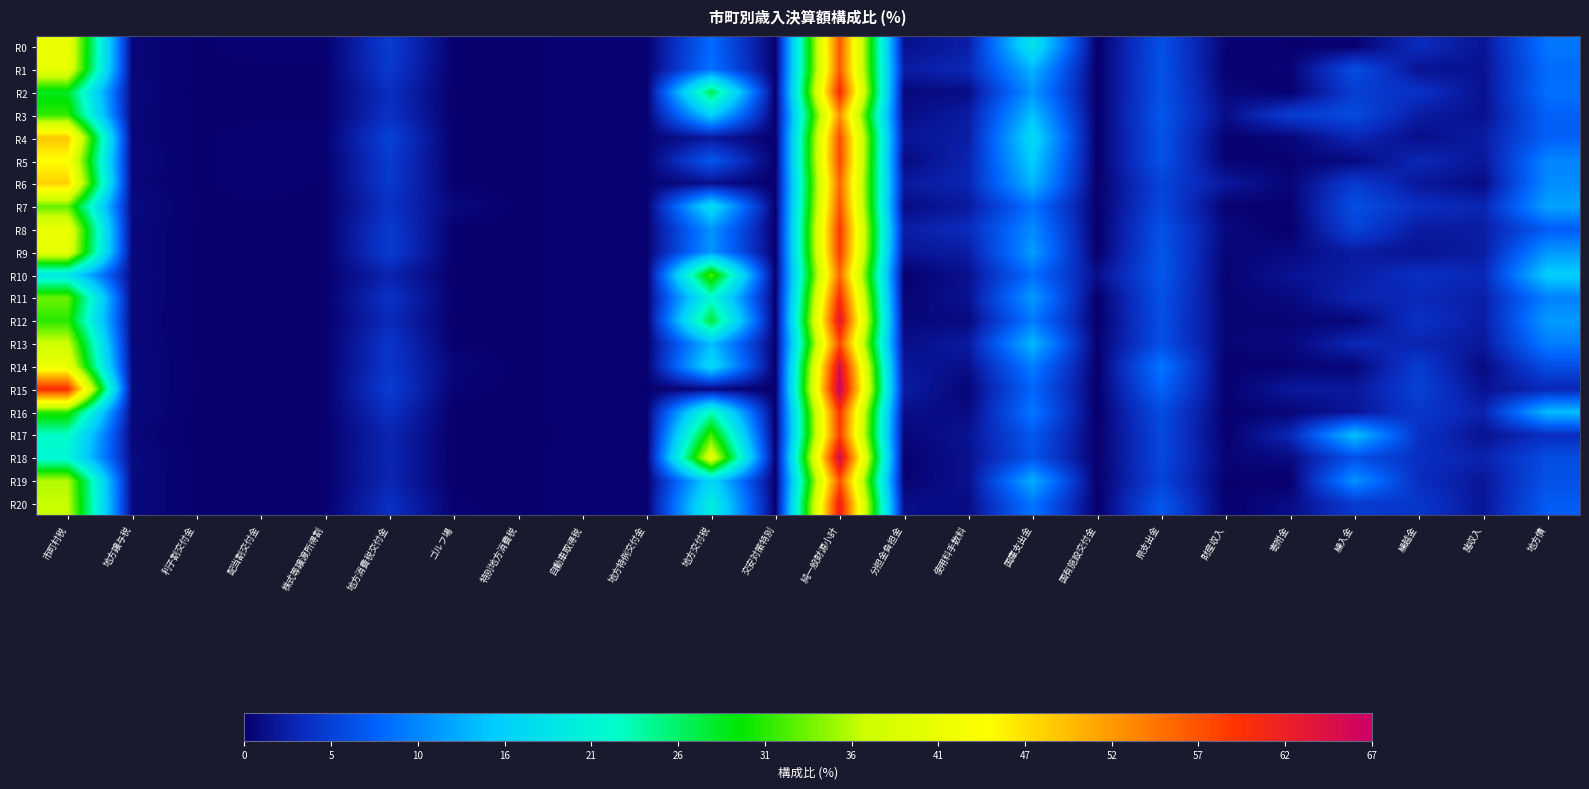

Reading left to right, what are all the values shown in this chart?

R0: 市町村税=41.6	地方譲与税=0.6	利子割交付金=0.1	配当割交付金=0.2	株式等譲渡所得割=0.2	地方消費税交付金=4.8	ゴルフ場=0.1	特別地方消費税=0.0	自動車取得税=0.3	地方特例交付金=0.2	地方交付税=8.4	交安対策特別=0.0	純一般財源小計=56.5	分担金負担金=1.4	使用料手数料=2.5	国庫支出金=18.2	国有施設交付金=0.0	県支出金=6.4	財産収入=0.4	寄附金=0.1	繰入金=0.2	繰越金=3.5	諸収入=1.7	地方債=9.2
R1: 市町村税=41.2	地方譲与税=0.6	利子割交付金=0.1	配当割交付金=0.1	株式等譲渡所得割=0.1	地方消費税交付金=4.6	ゴルフ場=0.0	特別地方消費税=0.0	自動車取得税=0.3	地方特例交付金=0.2	地方交付税=8.9	交安対策特別=0.0	純一般財源小計=56.2	分担金負担金=2.3	使用料手数料=3.2	国庫支出金=13.4	国有施設交付金=0.0	県支出金=6.6	財産収入=0.2	寄附金=0.3	繰入金=6.2	繰越金=1.6	諸収入=1.5	地方債=8.5
R2: 市町村税=28.4	地方譲与税=0.7	利子割交付金=0.0	配当割交付金=0.1	株式等譲渡所得割=0.1	地方消費税交付金=3.7	ゴルフ場=0.0	特別地方消費税=0.0	自動車取得税=0.3	地方特例交付金=0.1	地方交付税=26.8	交安対策特別=0.0	純一般財源小計=60.3	分担金負担金=0.7	使用料手数料=1.1	国庫支出金=11.3	国有施設交付金=0.0	県支出金=6.6	財産収入=0.7	寄附金=0.1	繰入金=4.9	繰越金=4.0	諸収入=1.5	地方債=8.8
R3: 市町村税=31.4	地方譲与税=0.6	利子割交付金=0.1	配当割交付金=0.1	株式等譲渡所得割=0.1	地方消費税交付金=3.9	ゴルフ場=0.0	特別地方消費税=0.0	自動車取得税=0.3	地方特例交付金=0.2	地方交付税=15.6	交安対策特別=0.0	純一般財源小計=52.3	分担金負担金=1.1	使用料手数料=2.3	国庫支出金=14.1	国有施設交付金=0.0	県支出金=6.9	財産収入=1.2	寄附金=4.8	繰入金=5.9	繰越金=2.3	諸収入=1.4	地方債=7.7
R4: 市町村税=48.5	地方譲与税=0.6	利子割交付金=0.1	配当割交付金=0.2	株式等譲渡所得割=0.2	地方消費税交付金=5.3	ゴルフ場=0.0	特別地方消費税=0.0	自動車取得税=0.3	地方特例交付金=0.3	地方交付税=1.9	交安対策特別=0.0	純一般財源小計=57.3	分担金負担金=1.8	使用料手数料=2.4	国庫支出金=16.7	国有施設交付金=0.0	県支出金=6.6	財産収入=0.2	寄附金=0.6	繰入金=3.1	繰越金=1.2	諸収入=2.3	地方債=7.7
R5: 市町村税=44.1	地方譲与税=0.7	利子割交付金=0.1	配当割交付金=0.2	株式等譲渡所得割=0.2	地方消費税交付金=4.7	ゴルフ場=0.0	特別地方消費税=0.0	自動車取得税=0.3	地方特例交付金=0.3	地方交付税=7.0	交安対策特別=0.0	純一般財源小計=57.6	分担金負担金=0.9	使用料手数料=2.9	国庫支出金=15.2	国有施設交付金=0.0	県支出金=6.6	財産収入=0.3	寄附金=0.3	繰入金=0.8	繰越金=3.2	諸収入=1.9	地方債=10.2
R6: 市町村税=47.7	地方譲与税=0.6	利子割交付金=0.1	配当割交付金=0.2	株式等譲渡所得割=0.1	地方消費税交付金=4.6	ゴルフ場=0.1	特別地方消費税=0.0	自動車取得税=0.3	地方特例交付金=0.3	地方交付税=1.3	交安対策特別=0.0	純一般財源小計=55.3	分担金負担金=2.2	使用料手数料=3.0	国庫支出金=13.5	国有施設交付金=0.0	県支出金=5.4	財産収入=2.0	寄附金=0.4	繰入金=4.8	繰越金=2.0	諸収入=1.0	地方債=10.6
R7: 市町村税=33.2	地方譲与税=0.9	利子割交付金=0.1	配当割交付金=0.1	株式等譲渡所得割=0.1	地方消費税交付金=3.9	ゴルフ場=0.8	特別地方消費税=0.0	自動車取得税=0.3	地方特例交付金=0.2	地方交付税=17.2	交安対策特別=0.0	純一般財源小計=56.8	分担金負担金=1.0	使用料手数料=2.1	国庫支出金=8.9	国有施設交付金=0.0	県支出金=5.7	財産収入=0.2	寄附金=0.2	繰入金=6.3	繰越金=3.7	諸収入=3.0	地方債=12.1
R8: 市町村税=41.6	地方譲与税=0.7	利子割交付金=0.1	配当割交付金=0.1	株式等譲渡所得割=0.1	地方消費税交付金=4.7	ゴルフ場=0.0	特別地方消費税=0.0	自動車取得税=0.3	地方特例交付金=0.2	地方交付税=11.1	交安対策特別=0.0	純一般財源小計=59.0	分担金負担金=2.4	使用料手数料=3.5	国庫支出金=10.6	国有施設交付金=0.0	県支出金=6.6	財産収入=0.8	寄附金=0.0	繰入金=5.3	繰越金=2.2	諸収入=2.3	地方債=7.4
R9: 市町村税=40.8	地方譲与税=0.7	利子割交付金=0.1	配当割交付金=0.1	株式等譲渡所得割=0.1	地方消費税交付金=4.8	ゴルフ場=0.1	特別地方消費税=0.0	自動車取得税=0.3	地方特例交付金=0.2	地方交付税=11.3	交安対策特別=0.0	純一般財源小計=58.6	分担金負担金=1.7	使用料手数料=2.3	国庫支出金=11.7	国有施設交付金=0.0	県支出金=6.8	財産収入=0.5	寄附金=0.8	繰入金=2.3	繰越金=1.6	諸収入=2.3	地方債=11.4
R10: 市町村税=18.4	地方譲与税=0.8	利子割交付金=0.0	配当割交付金=0.1	株式等譲渡所得割=0.1	地方消費税交付金=2.8	ゴルフ場=0.0	特別地方消費税=0.0	自動車取得税=0.3	地方特例交付金=0.1	地方交付税=32.5	交安対策特別=0.0	純一般財源小計=55.1	分担金負担金=0.1	使用料手数料=1.4	国庫支出金=8.6	国有施設交付金=1.3	県支出金=6.9	財産収入=0.3	寄附金=1.6	繰入金=2.4	繰越金=3.8	諸収入=3.2	地方債=15.3
R11: 市町村税=33.4	地方譲与税=0.7	利子割交付金=0.1	配当割交付金=0.1	株式等譲渡所得割=0.1	地方消費税交付金=4.0	ゴルフ場=0.1	特別地方消費税=0.0	自動車取得税=0.3	地方特例交付金=0.2	地方交付税=21.4	交安対策特別=0.0	純一般財源小計=60.2	分担金負担金=0.4	使用料手数料=1.5	国庫支出金=11.6	国有施設交付金=0.0	県支出金=6.5	財産収入=0.4	寄附金=0.8	繰入金=2.9	繰越金=3.2	諸収入=2.5	地方債=9.9
R12: 市町村税=31.0	地方譲与税=0.7	利子割交付金=0.0	配当割交付金=0.1	株式等譲渡所得割=0.1	地方消費税交付金=3.3	ゴルフ場=0.0	特別地方消費税=0.0	自動車取得税=0.3	地方特例交付金=0.1	地方交付税=27.7	交安対策特別=0.0	純一般財源小計=63.4	分担金負担金=0.7	使用料手数料=0.8	国庫支出金=9.4	国有施設交付金=0.0	県支出金=6.3	財産収入=0.5	寄附金=0.4	繰入金=0.6	繰越金=4.0	諸収入=2.3	地方債=11.6
R13: 市町村税=37.4	地方譲与税=0.7	利子割交付金=0.1	配当割交付金=0.1	株式等譲渡所得割=0.1	地方消費税交付金=4.3	ゴルフ場=0.1	特別地方消費税=0.0	自動車取得税=0.3	地方特例交付金=0.2	地方交付税=14.0	交安対策特別=0.0	純一般財源小計=57.4	分担金負担金=1.2	使用料手数料=2.2	国庫支出金=13.6	国有施設交付金=0.1	県支出金=6.4	財産収入=0.5	寄附金=0.7	繰入金=3.2	繰越金=2.9	諸収入=2.0	地方債=9.7
R14: 市町村税=41.6	地方譲与税=0.8	利子割交付金=0.1	配当割交付金=0.1	株式等譲渡所得割=0.1	地方消費税交付金=4.3	ゴルフ場=0.6	特別地方消費税=0.0	自動車取得税=0.3	地方特例交付金=0.2	地方交付税=16.8	交安対策特別=0.0	純一般財源小計=65.0	分担金負担金=1.8	使用料手数料=1.3	国庫支出金=9.7	国有施設交付金=0.0	県支出金=9.2	財産収入=0.1	寄附金=0.3	繰入金=0.6	繰越金=4.8	諸収入=0.8	地方債=6.2
R15: 市町村税=59.9	地方譲与税=0.8	利子割交付金=0.1	配当割交付金=0.1	株式等譲渡所得割=0.1	地方消費税交付金=4.9	ゴルフ場=0.3	特別地方消費税=0.0	自動車取得税=0.3	地方特例交付金=0.1	地方交付税=0.6	交安対策特別=0.0	純一般財源小計=67.2	分担金負担金=2.3	使用料手数料=0.5	国庫支出金=8.0	国有施設交付金=0.0	県支出金=7.9	財産収入=0.2	寄附金=2.0	繰入金=2.0	繰越金=5.2	諸収入=1.6	地方債=3.1
R16: 市町村税=31.1	地方譲与税=0.8	利子割交付金=0.0	配当割交付金=0.1	株式等譲渡所得割=0.1	地方消費税交付金=3.8	ゴルフ場=0.0	特別地方消費税=0.0	自動車取得税=0.3	地方特例交付金=0.2	地方交付税=22.9	交安対策特別=0.0	純一般財源小計=59.3	分担金負担金=1.2	使用料手数料=0.9	国庫支出金=9.2	国有施設交付金=0.0	県支出金=6.1	財産収入=0.1	寄附金=0.5	繰入金=1.8	繰越金=4.4	諸収入=2.7	地方債=13.8
R17: 市町村税=22.3	地方譲与税=0.6	利子割交付金=0.0	配当割交付金=0.1	株式等譲渡所得割=0.1	地方消費税交付金=3.0	ゴルフ場=0.0	特別地方消費税=0.0	自動車取得税=0.2	地方特例交付金=0.2	地方交付税=31.9	交安対策特別=0.0	純一般財源小計=58.4	分担金負担金=0.6	使用料手数料=1.6	国庫支出金=7.1	国有施設交付金=0.0	県支出金=5.8	財産収入=0.1	寄附金=3.1	繰入金=14.2	繰越金=4.0	諸収入=1.5	地方債=3.6
R18: 市町村税=20.8	地方譲与税=0.9	利子割交付金=0.0	配当割交付金=0.1	株式等譲渡所得割=0.1	地方消費税交付金=3.1	ゴルフ場=0.0	特別地方消費税=0.0	自動車取得税=0.3	地方特例交付金=0.1	地方交付税=40.3	交安対策特別=0.0	純一般財源小計=65.7	分担金負担金=0.2	使用料手数料=1.4	国庫支出金=6.7	国有施設交付金=0.0	県支出金=5.8	財産収入=0.4	寄附金=0.9	繰入金=6.4	繰越金=3.7	諸収入=2.8	地方債=6.1
R19: 市町村税=36.0	地方譲与税=0.8	利子割交付金=0.0	配当割交付金=0.1	株式等譲渡所得割=0.1	地方消費税交付金=3.0	ゴルフ場=0.0	特別地方消費税=0.0	自動車取得税=0.3	地方特例交付金=0.1	地方交付税=16.4	交安対策特別=0.0	純一般財源小計=56.8	分担金負担金=0.3	使用料手数料=1.4	国庫支出金=12.9	国有施設交付金=0.0	県支出金=5.4	財産収入=0.1	寄附金=0.0	繰入金=11.1	繰越金=3.6	諸収入=1.8	地方債=6.5
R20: 市町村税=36.8	地方譲与税=0.8	利子割交付金=0.0	配当割交付金=0.1	株式等譲渡所得割=0.1	地方消費税交付金=3.8	ゴルフ場=0.2	特別地方消費税=0.0	自動車取得税=0.3	地方特例交付金=0.2	地方交付税=19.8	交安対策特別=0.0	純一般財源小計=62.1	分担金負担金=1.2	使用料手数料=1.1	国庫支出金=9.2	国有施設交付金=0.0	県支出金=7.0	財産収入=0.1	寄附金=1.0	繰入金=4.7	繰越金=4.4	諸収入=1.8	地方債=7.4